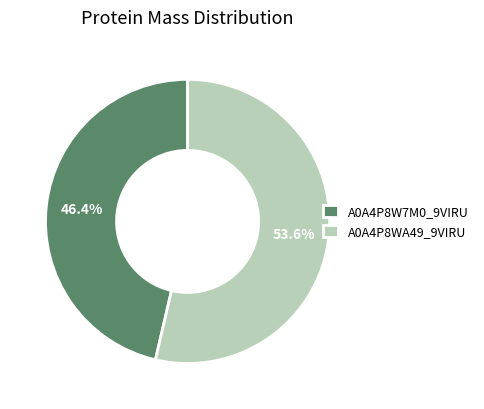

Combined, do A0A4P8W7M0_9VIRU and A0A4P8WA49_9VIRU account for over 50%?

Yes